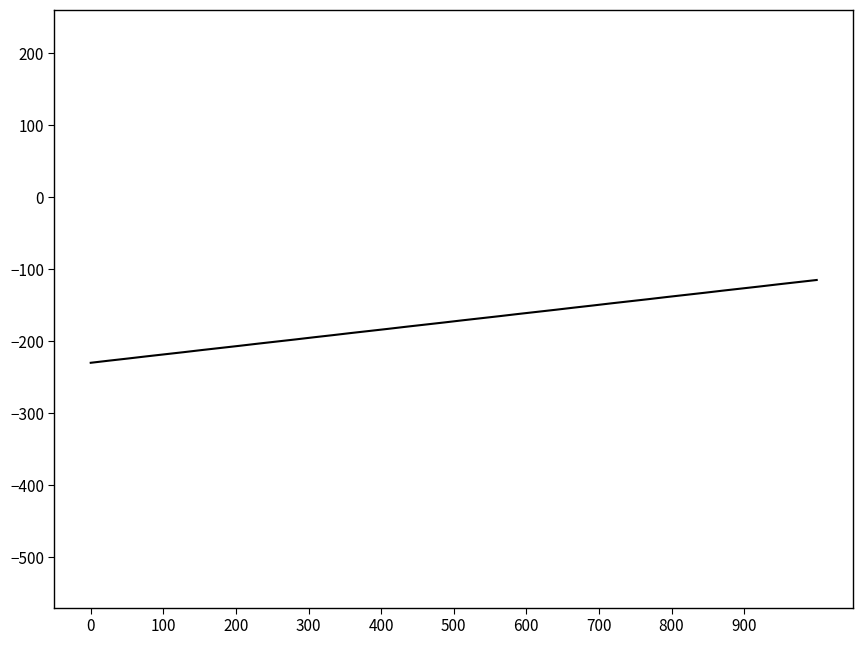

What is the minimum value shown in the chart?

-230.0